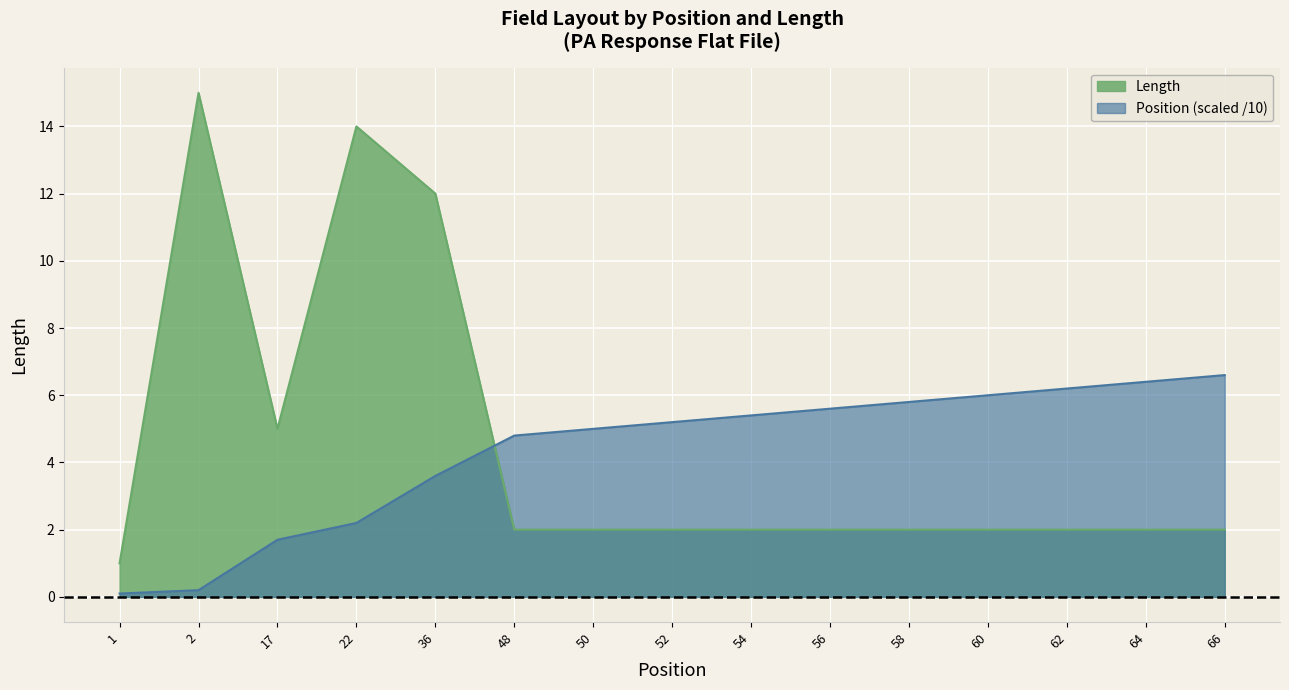

How many values in the Length series are below 2?

1